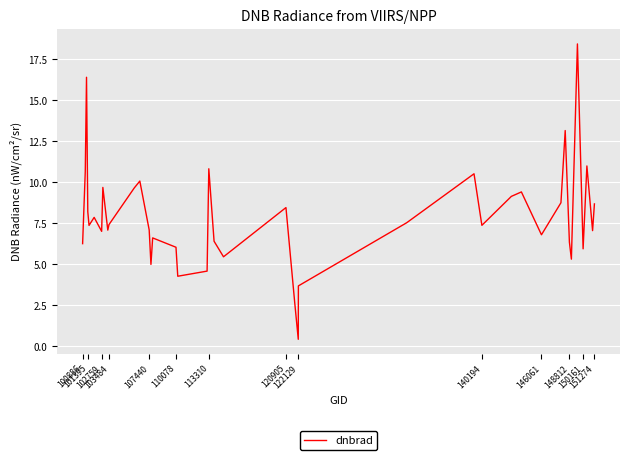

What is the greatest value displayed?

18.4